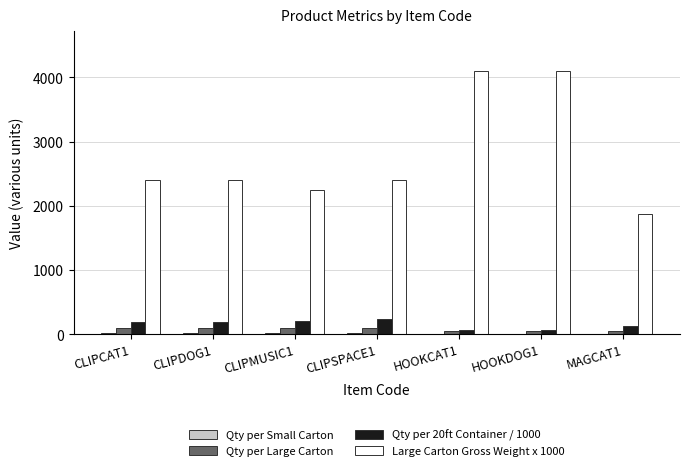

What is the highest value of the Qty per Large Carton series?

96.0